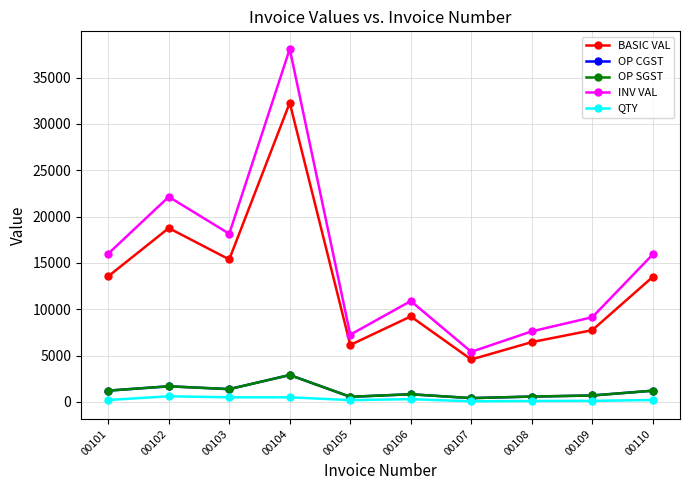

Which series has the largest range (max minus min)?

INV VAL